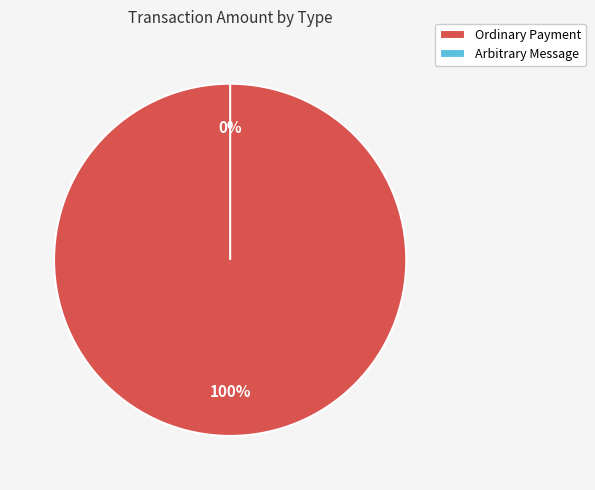

Rank the categories by value from lowest to highest.

Arbitrary Message, Ordinary Payment